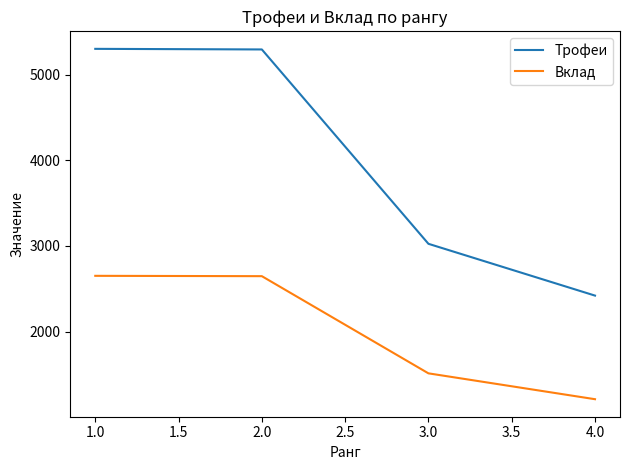

True or false: Вклад and Трофеи intersect in this chart.

False